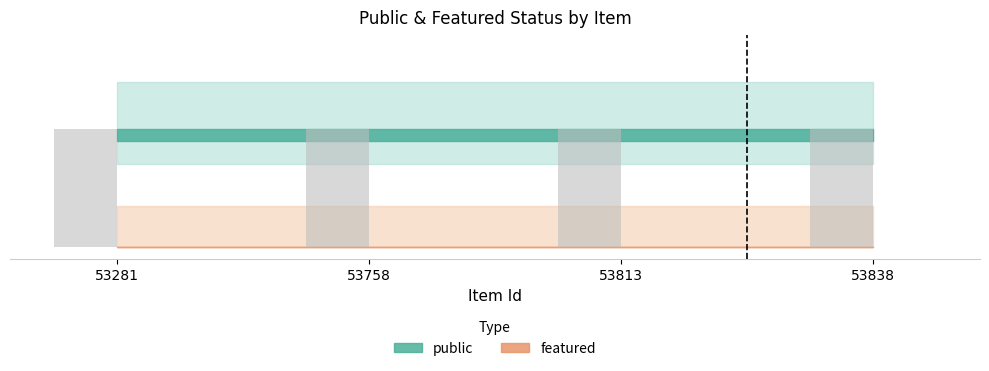

How many categories are shown in the chart?

4